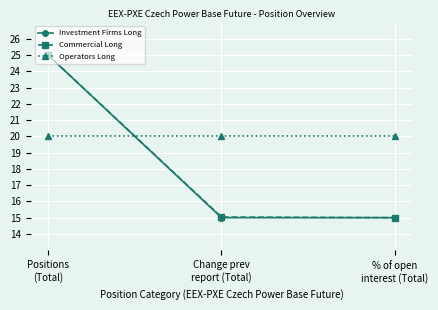

What is the average value of the Investment Firms Long series?

18.3